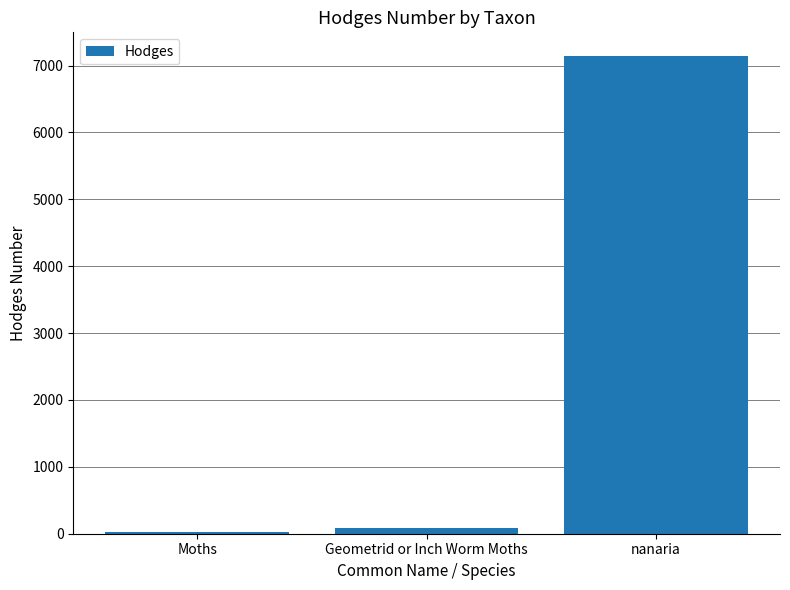

Are the bars horizontal?

No